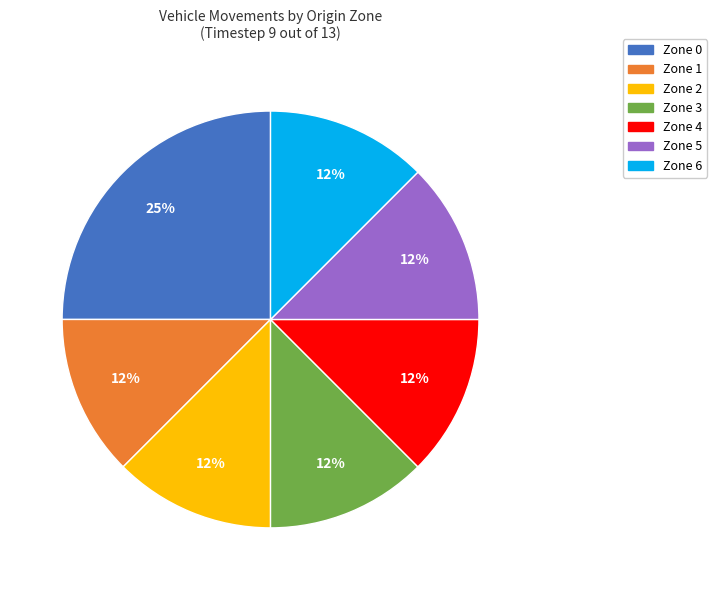

To the nearest percent, what is the average slice percentage?

14%